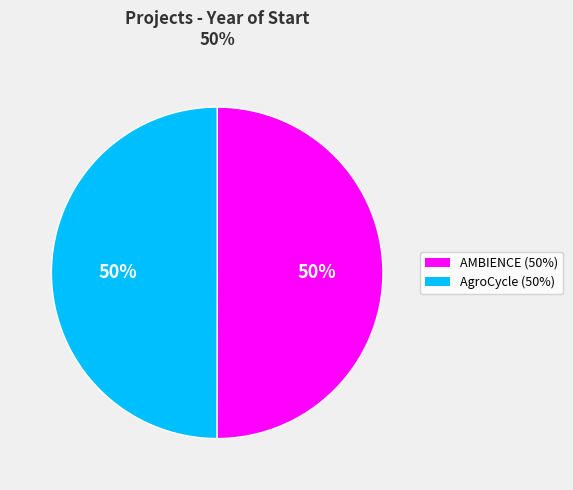

To the nearest percent, what is the average slice percentage?

50%